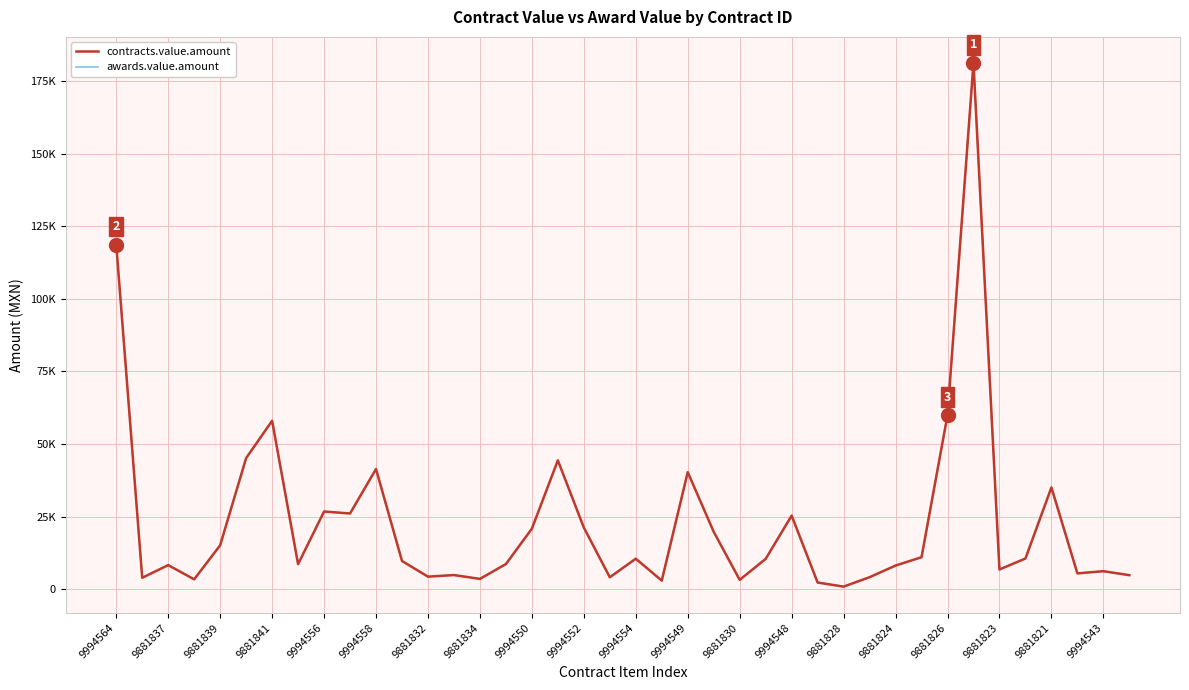

Does the chart have visible grid lines?

Yes